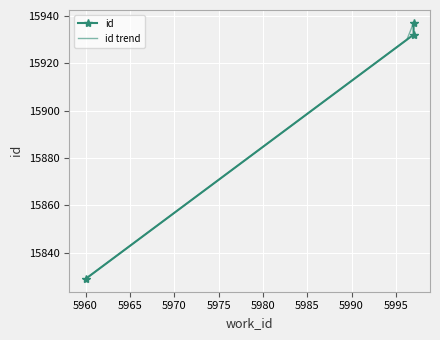

How many values exceed 15932?

1